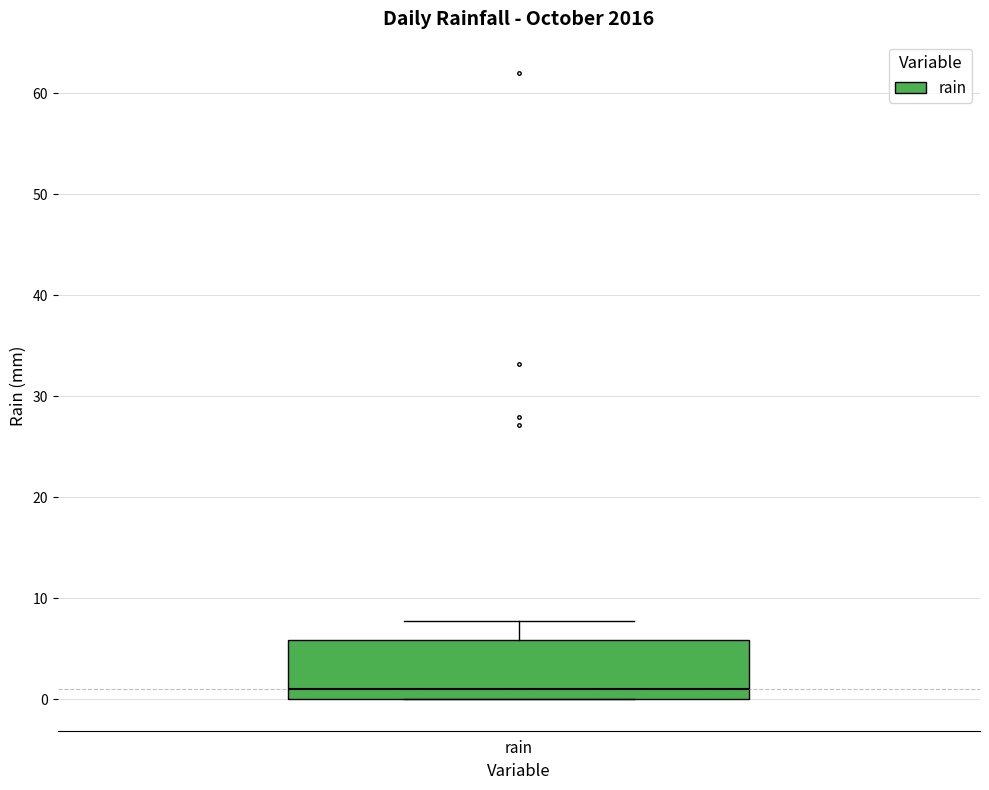

Where does the median line of the box for rain sit on the y-axis? The values are not printed on the chart, so give them approximately, as read against the axis.

1